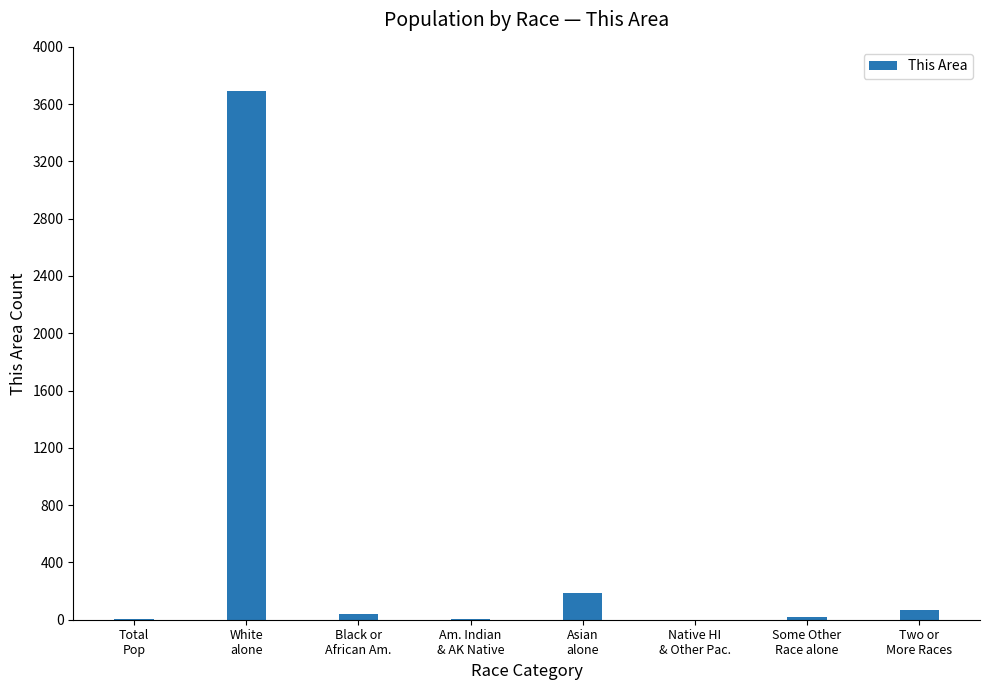

What is the sum of all values?

4012